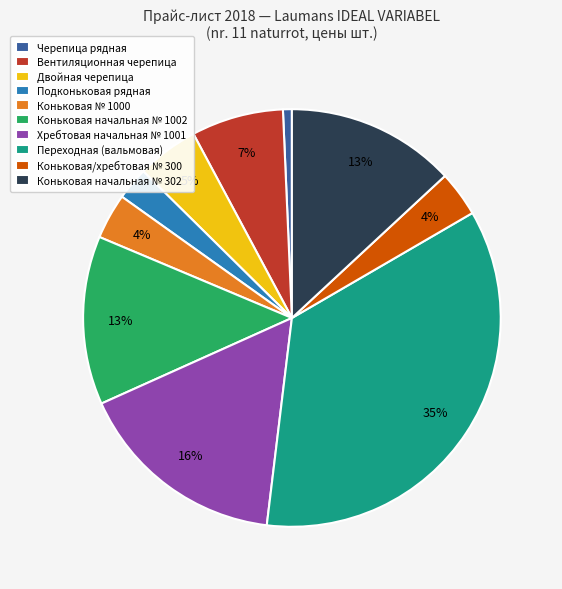

Is the sum of Черепица рядная and Коньковая/хребтовая № 300 greater than half?

No